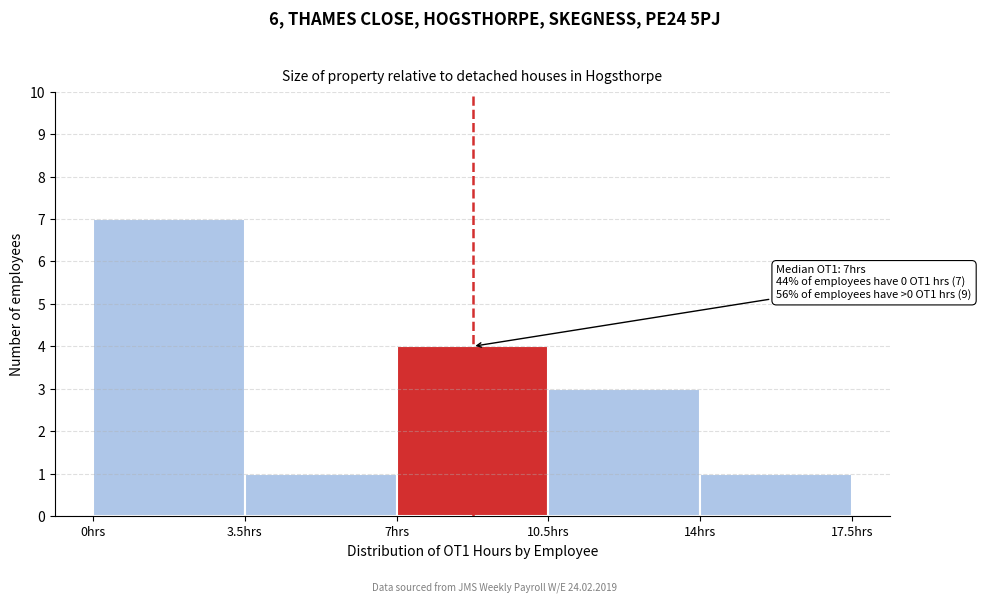

Over which range of the x-axis is the bar tallest?

0.0 to 3.5